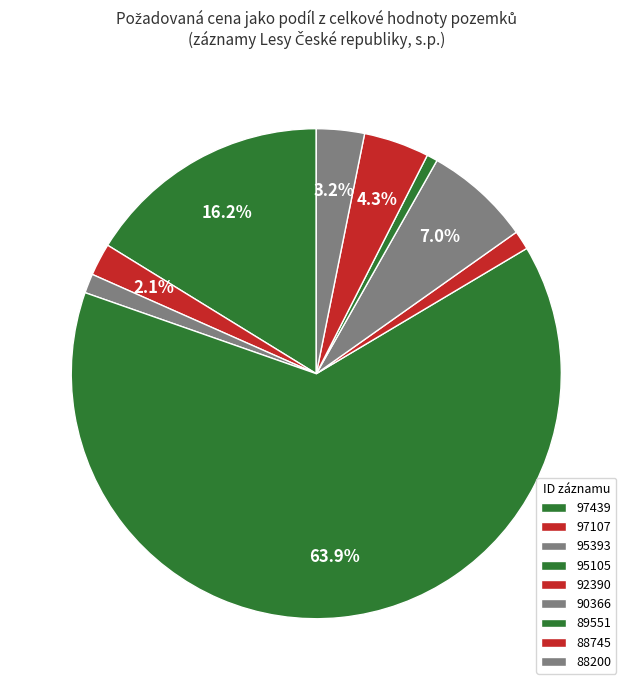

To the nearest percent, what is the difference between the 97439 and 97107 slice percentages?

14%